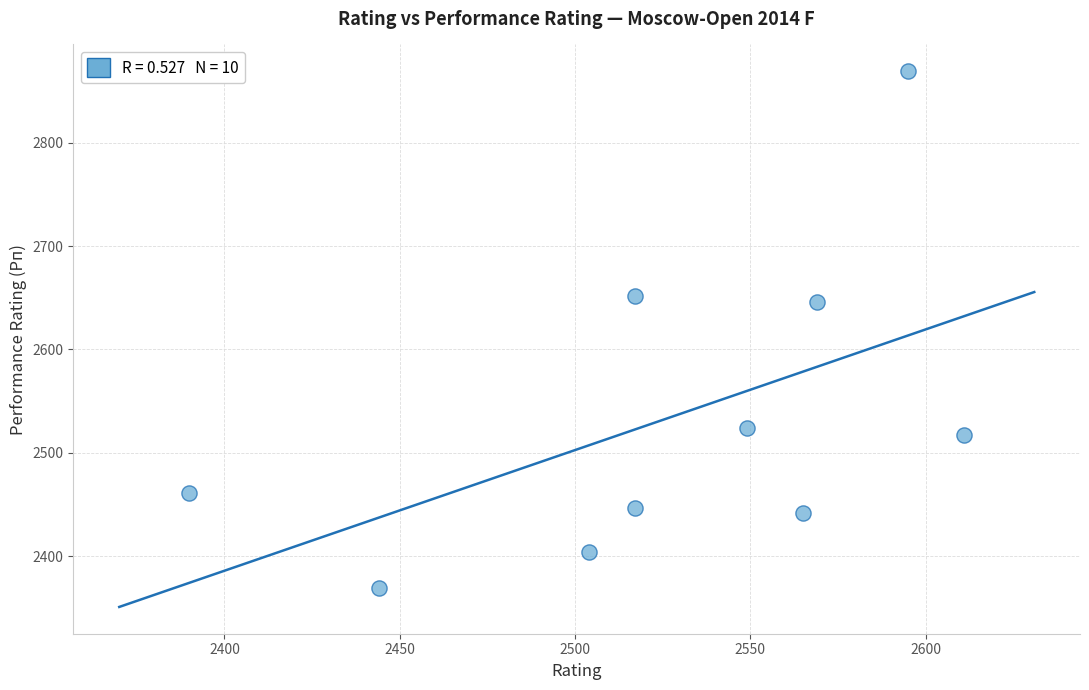

What is the range of Y values (max minus min)?

500